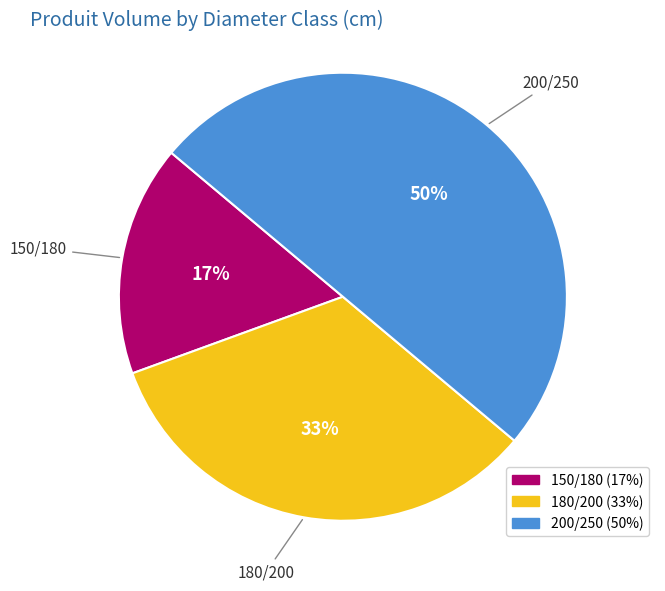

Which slice is the smallest?

150/180